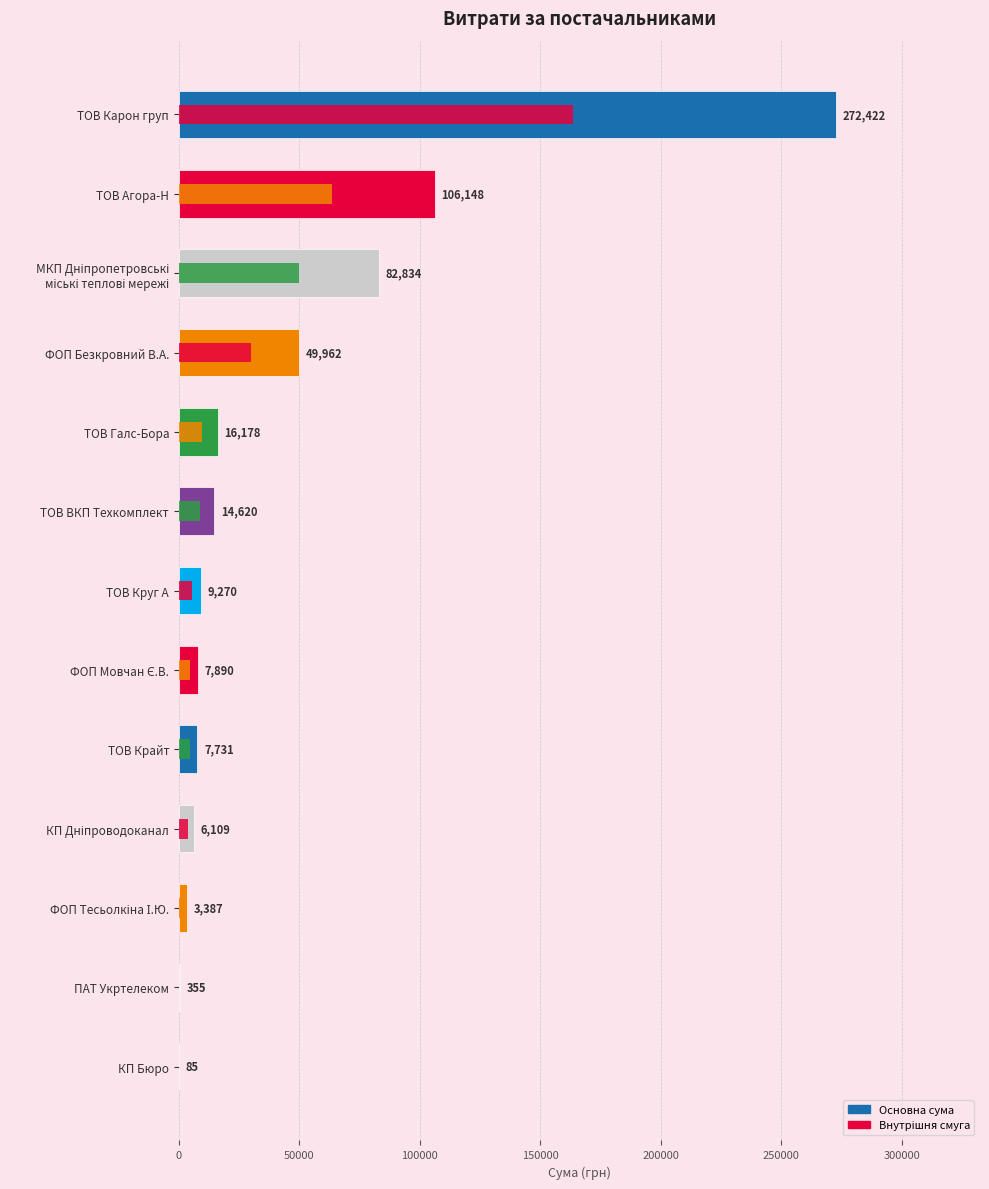

What is the value of the 2nd bar from the left?

106148.3